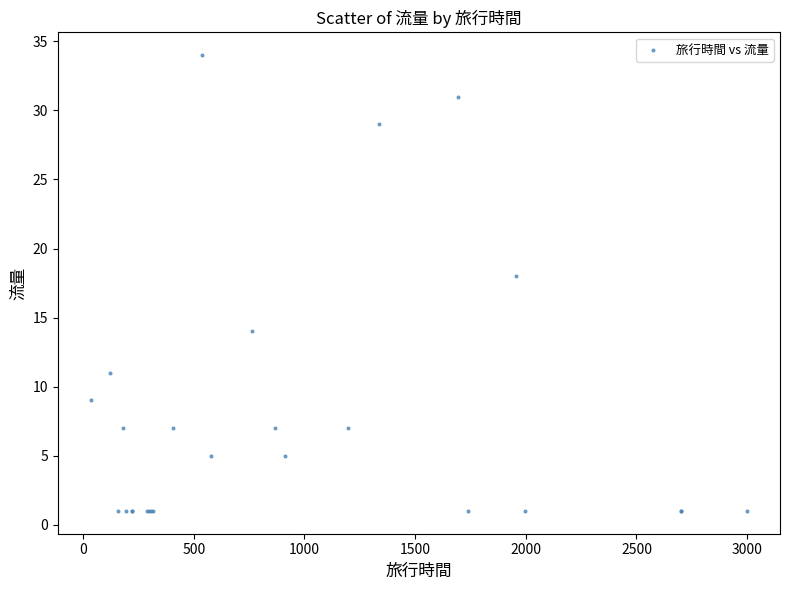

What Y value in the scatter plot is closest to 17?

18